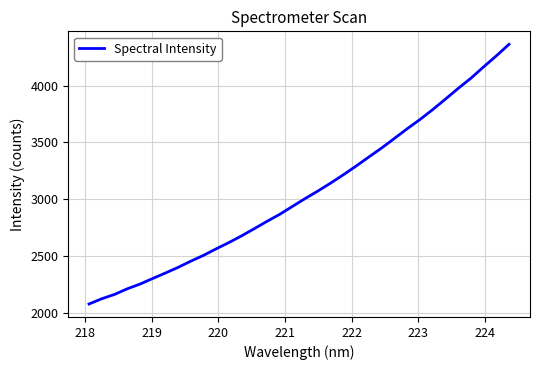

What is the greatest value displayed?

4363.7